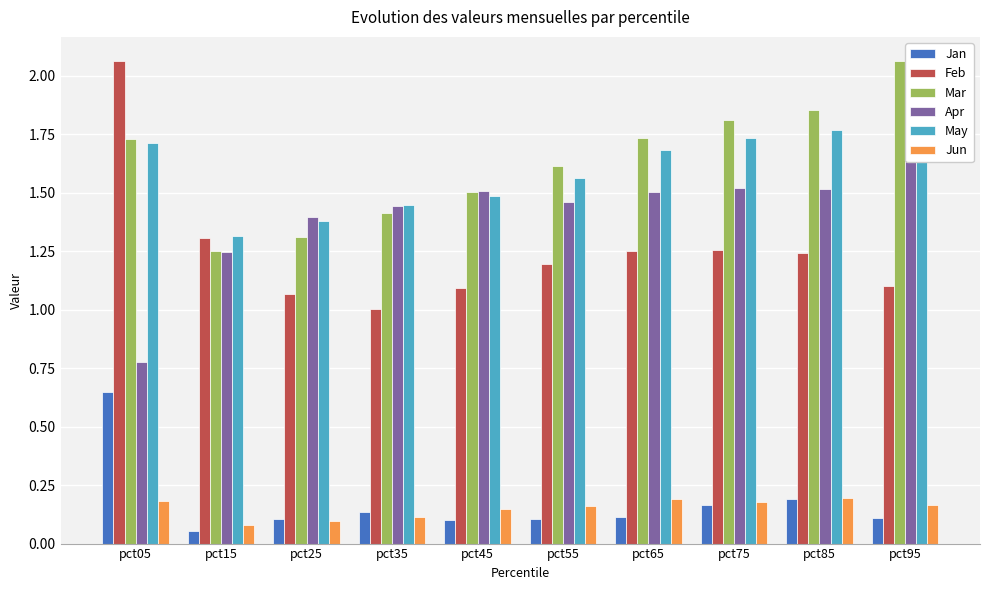

What is the highest value of the Apr series?

1.8